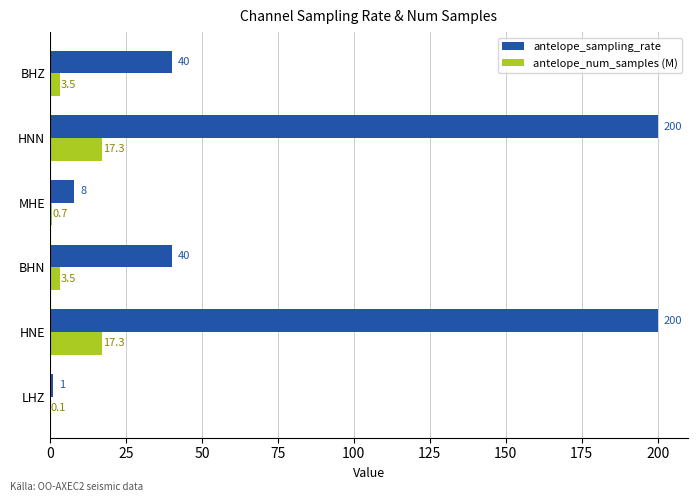

Read the antelope_num_samples (M) value at BHZ.

3.5